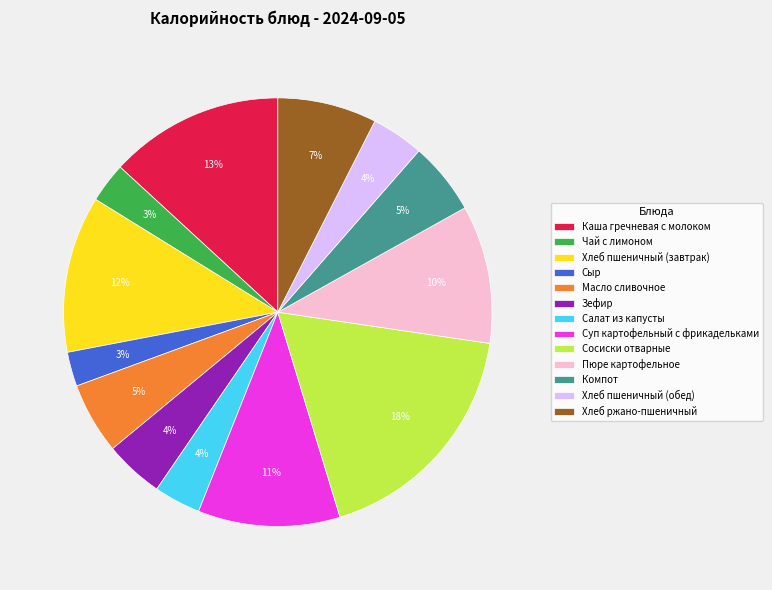

Is Пюре картофельное the majority of the pie?

No